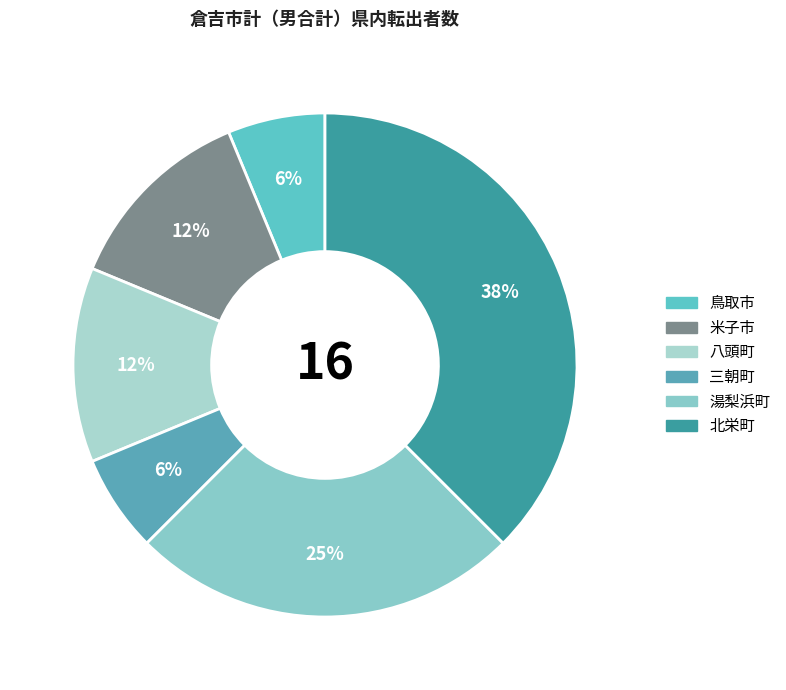

Does 湯梨浜町 account for over 50% of the chart?

No